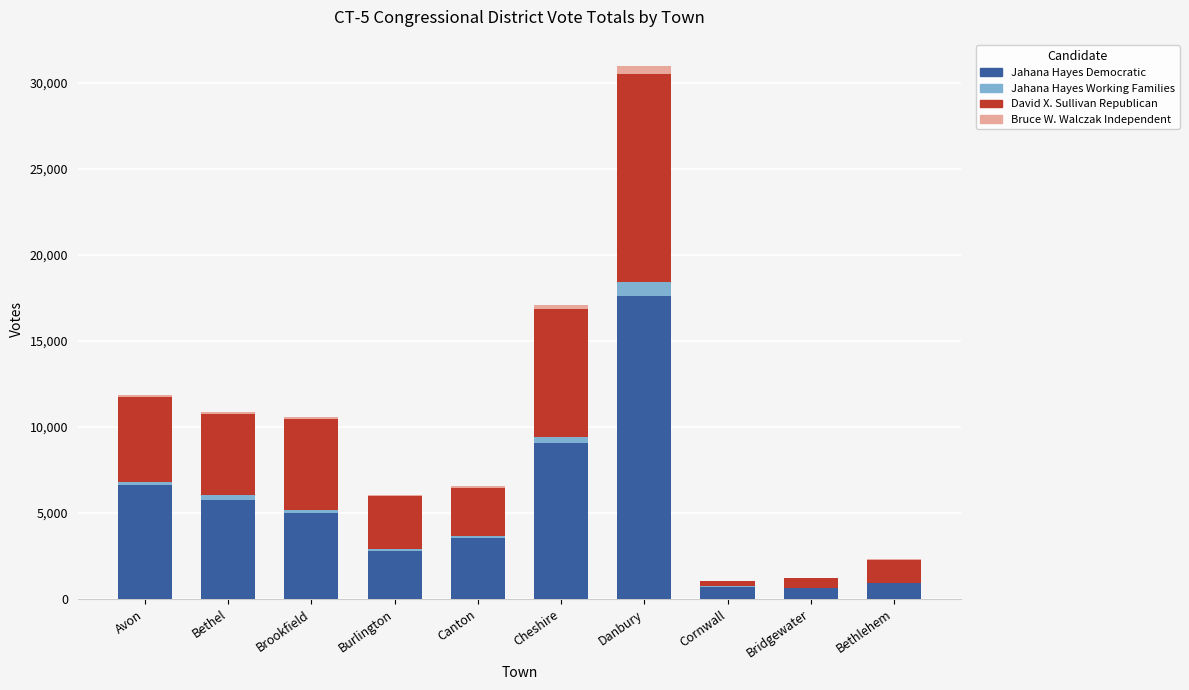

What is the highest value of the Jahana Hayes Democratic series?

17604